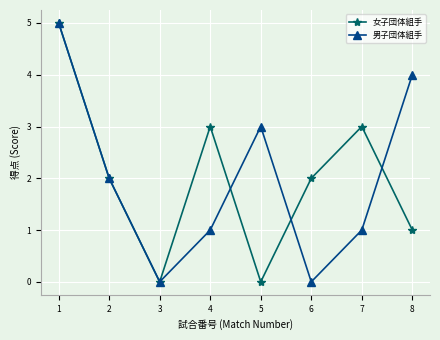

Rank the series at 8 from lowest to highest value.

女子団体組手, 男子団体組手